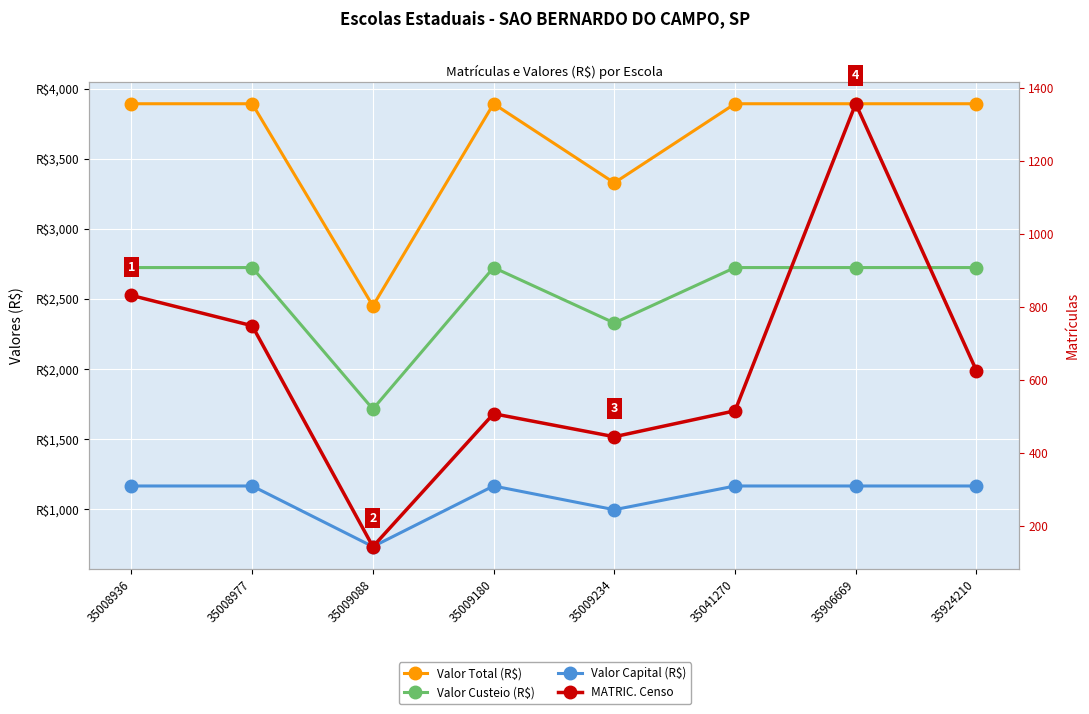

At which label does Valor Total (R$) reach its peak?

35008936